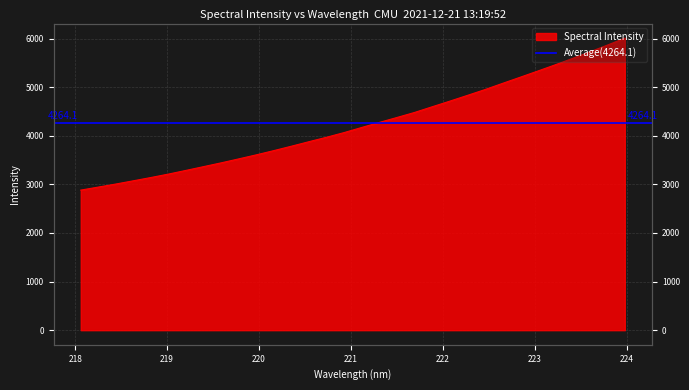

What is the value of the 12th point from the left?

3694.7